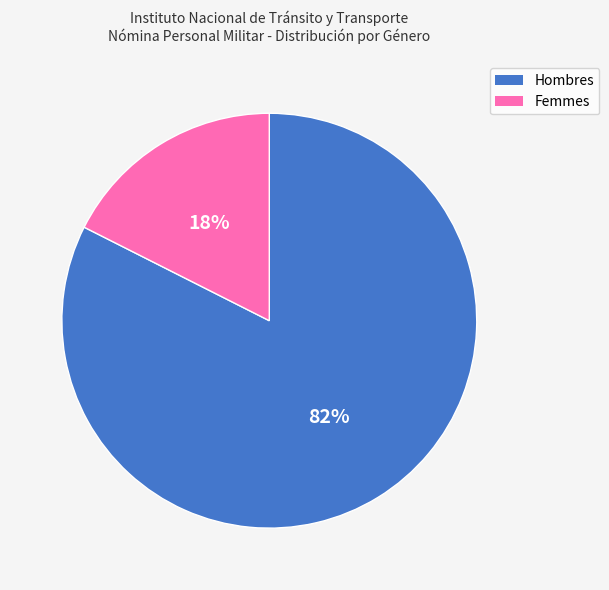

To the nearest percent, what is the average slice percentage?

50%